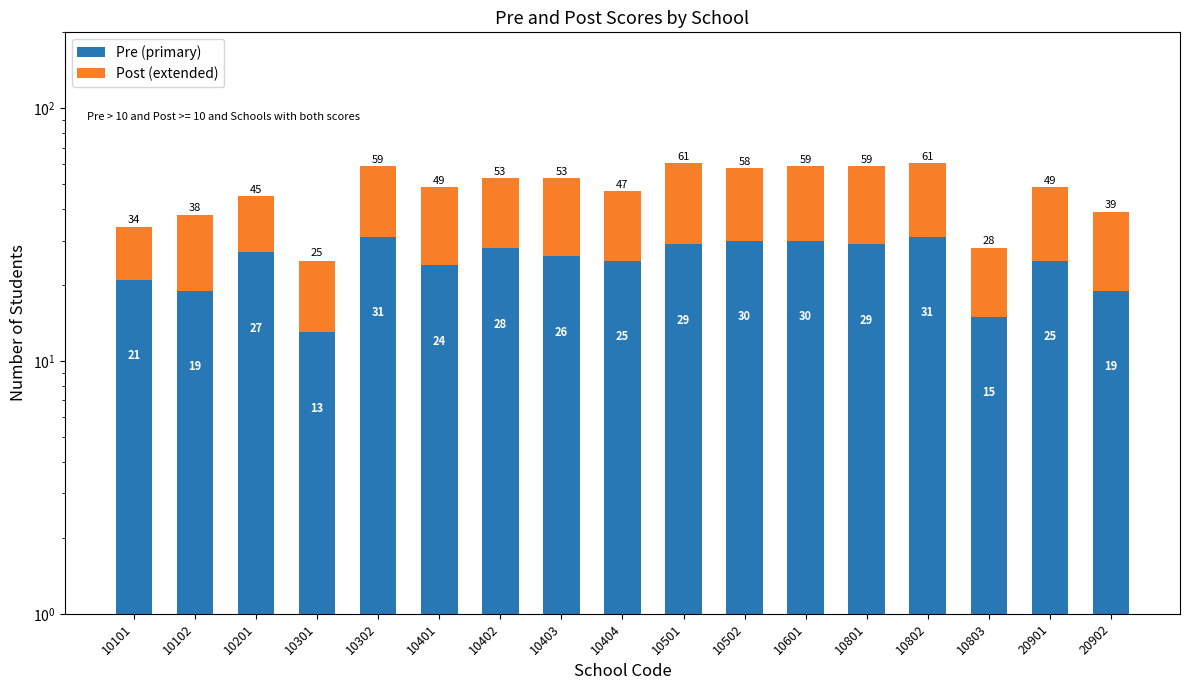

What is the difference between the highest and lowest values at 20901?

1